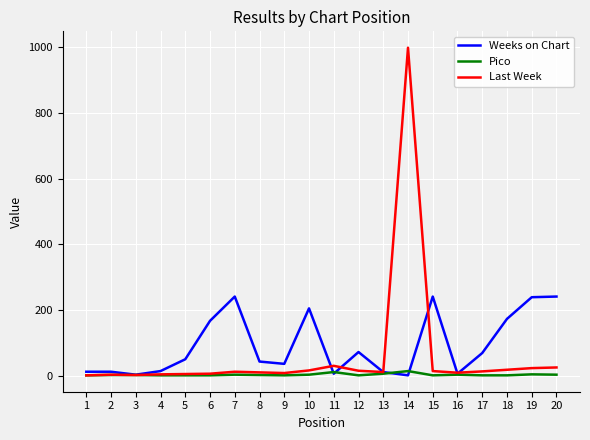

At which category is the sum across all series the highest?

14